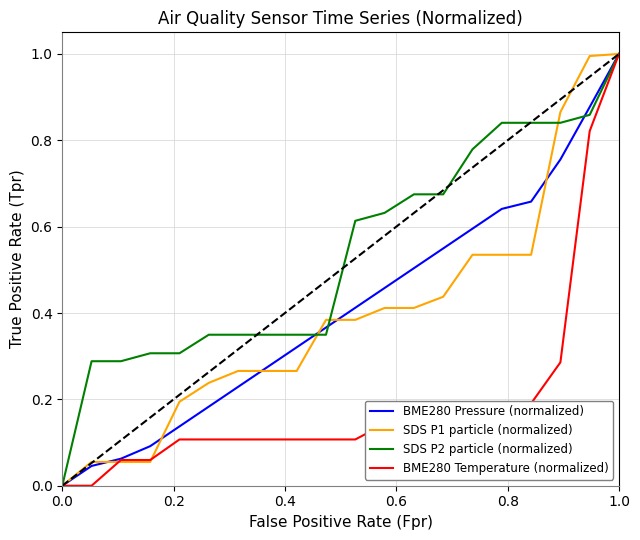

Count the number of categories in the chart.

20